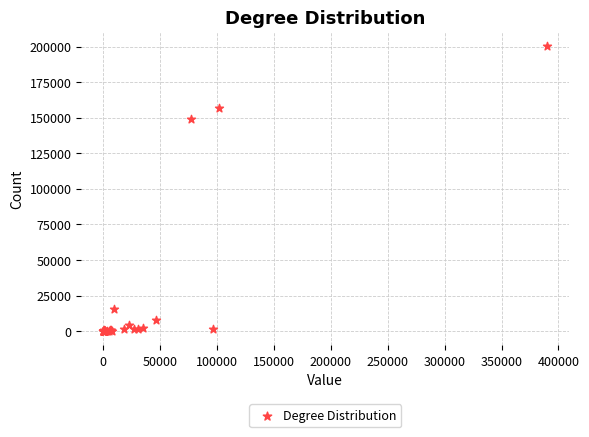

What Y value in the scatter plot is closest to 100219?

149381